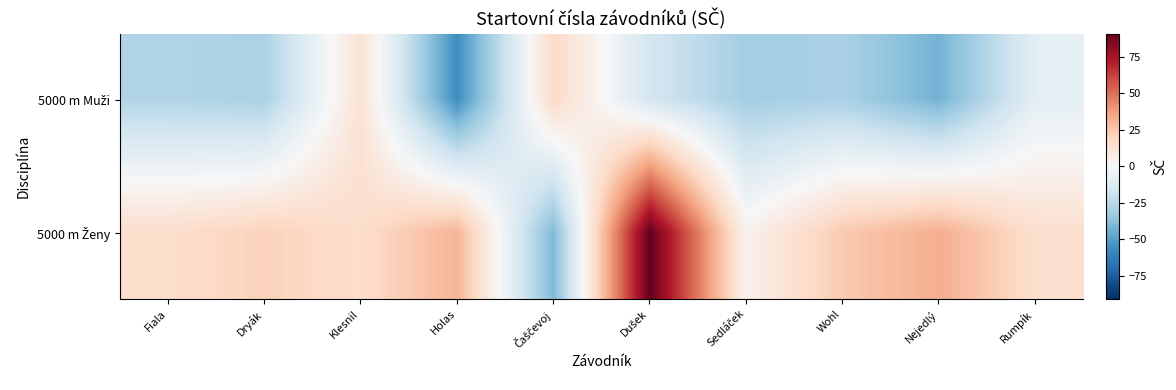

Which category has the highest value across all series?

Dušek